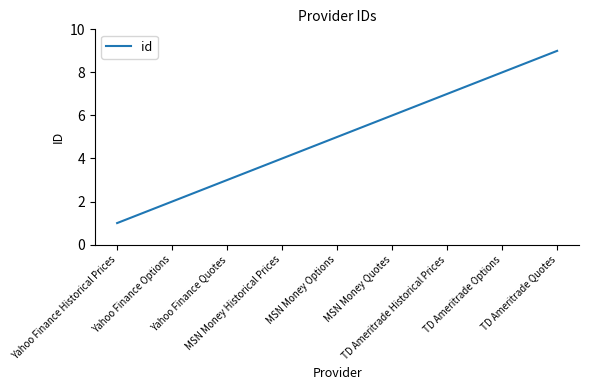

Where is the data nearest to the value 5?

MSN Money Options